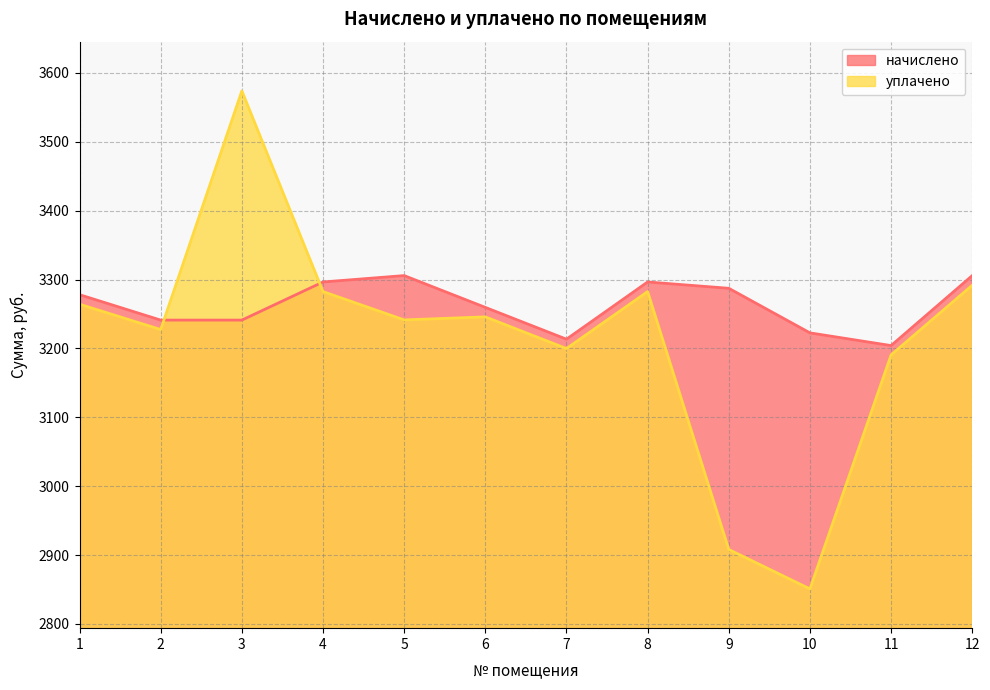

At which label does начислено first exceed 3278?

1